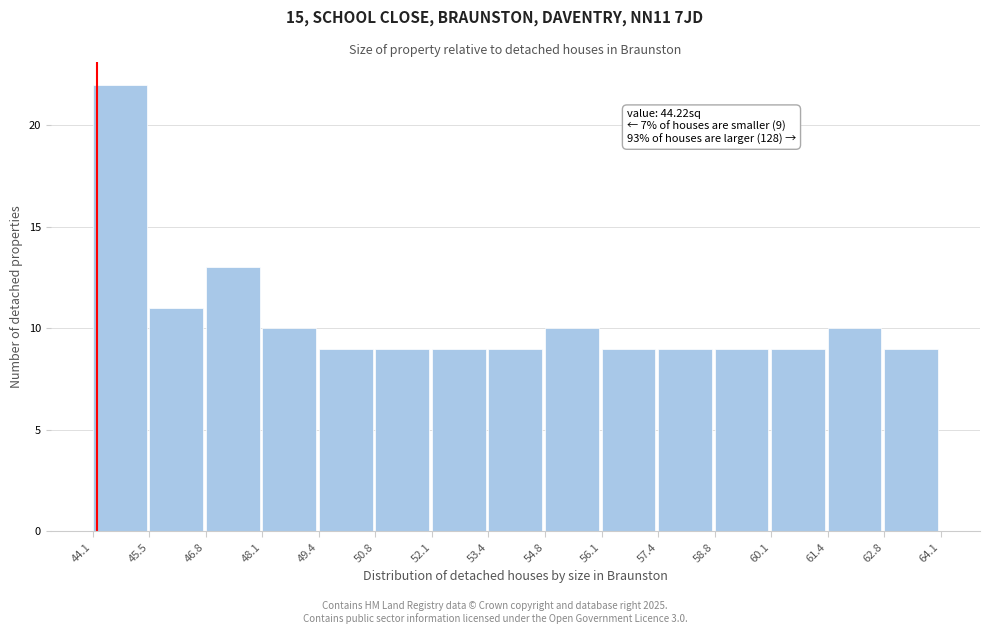

Which range on the x-axis has the tallest bar?

44.1 to 45.5